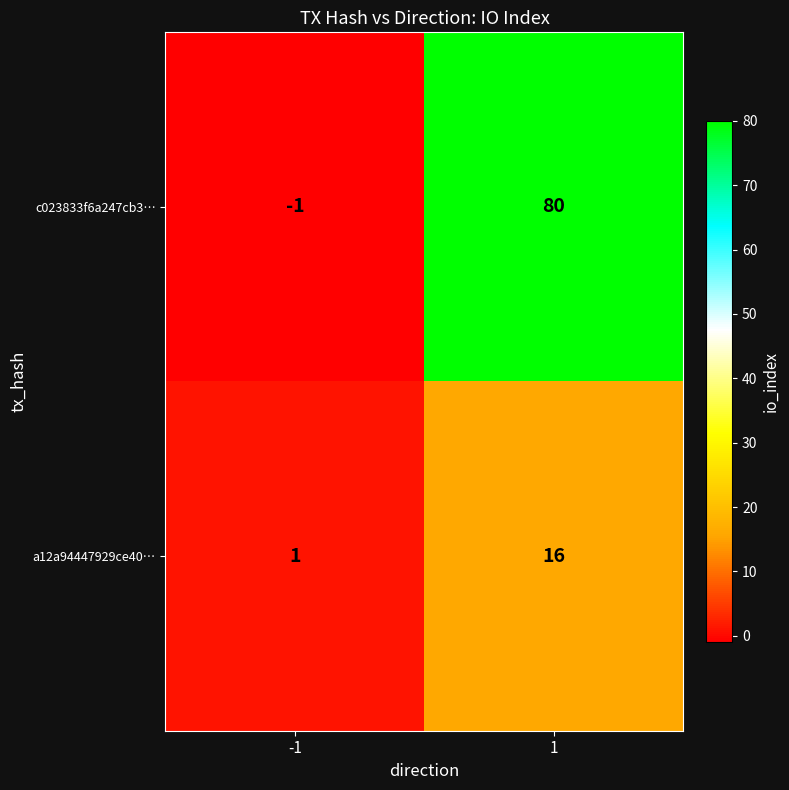

How many values in the c023833f6a247cb3… series are below 80?

1